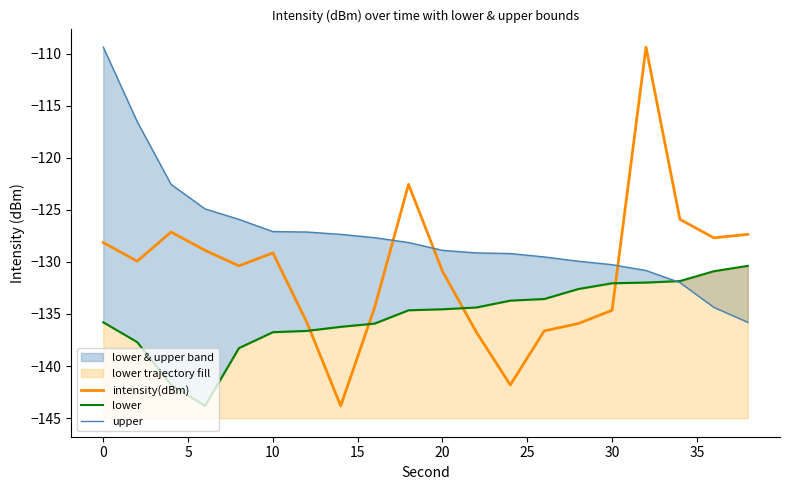

What is the highest value of the intensity(dBm) series?

-109.4